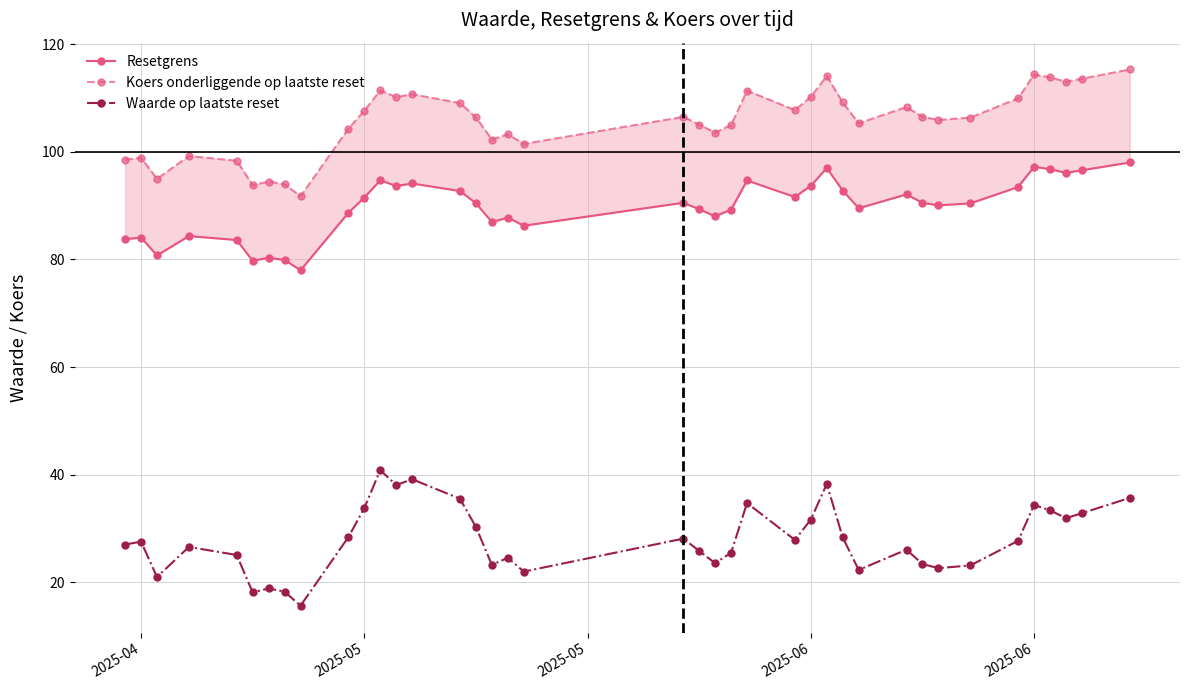

True or false: Waarde op laatste reset and Resetgrens intersect in this chart.

False